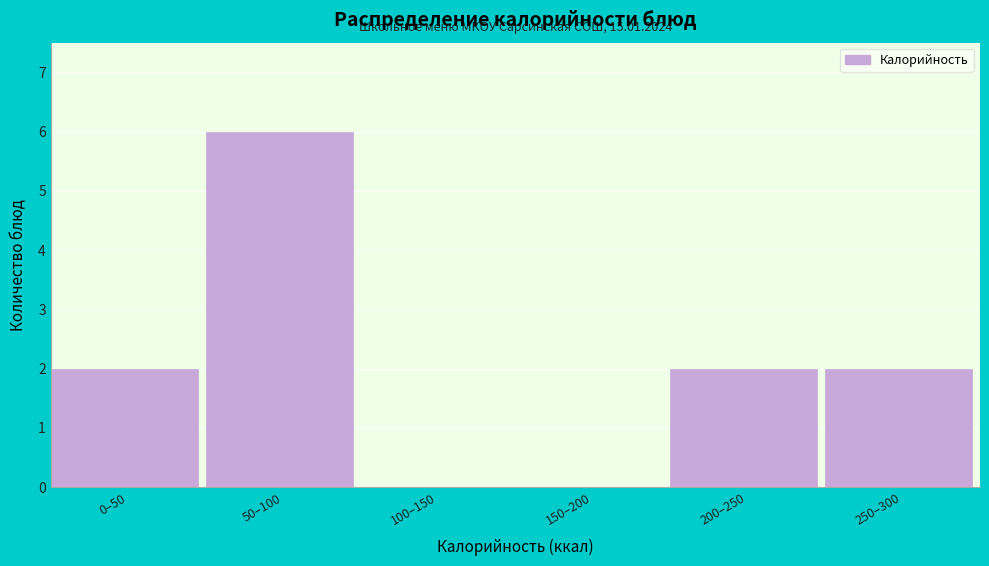

Reading left to right, list all the values displayed in this chart.

0–50=2	50–100=6	100–150=0	150–200=0	200–250=2	250–300=2